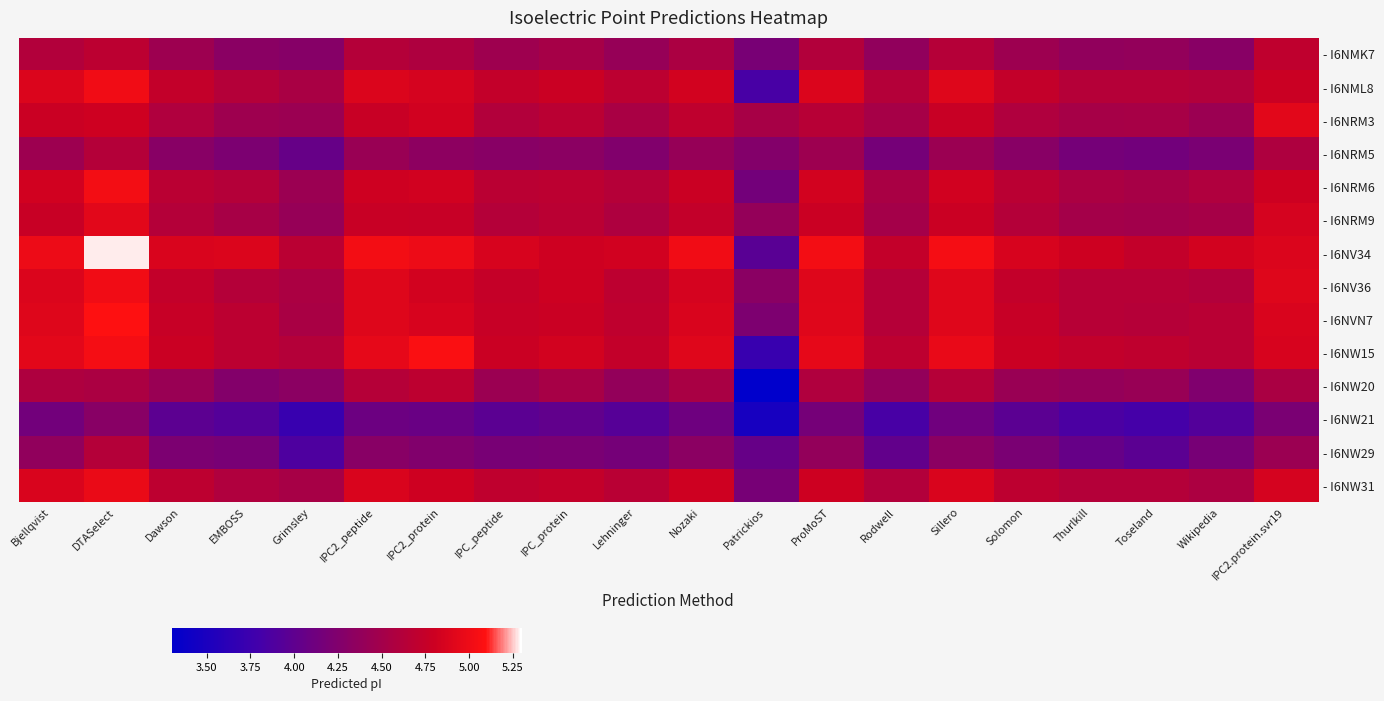

At which category does the chart reach its peak across all series?

DTASelect